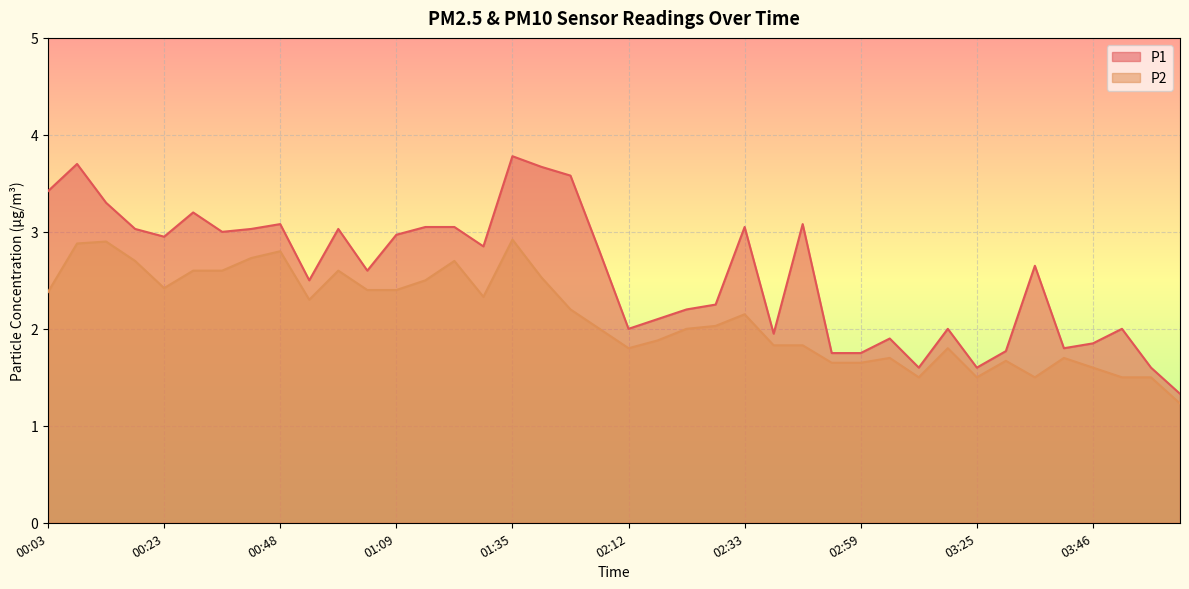

How many interior local peaks does the P1 series have?

11